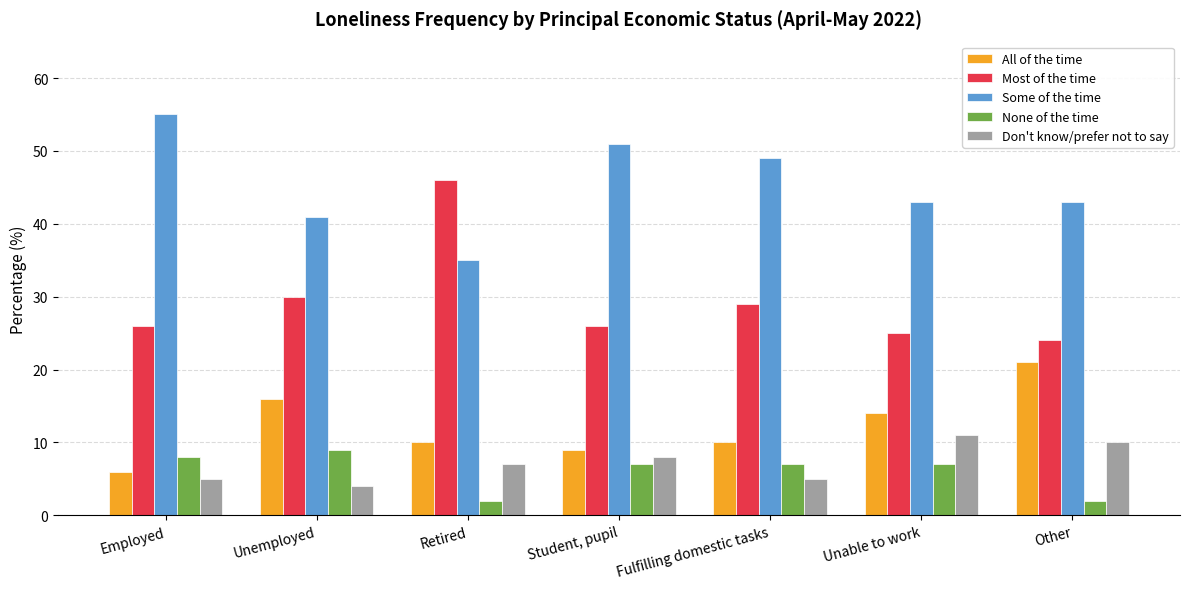

Which series has the widest spread of values?

Most of the time